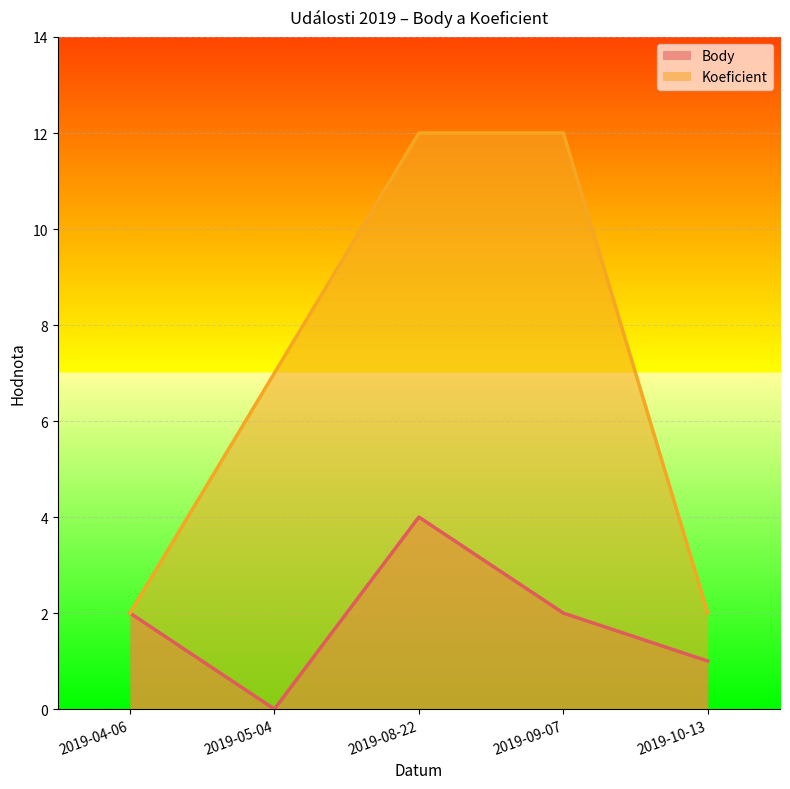

How many lines are shown in the chart?

2